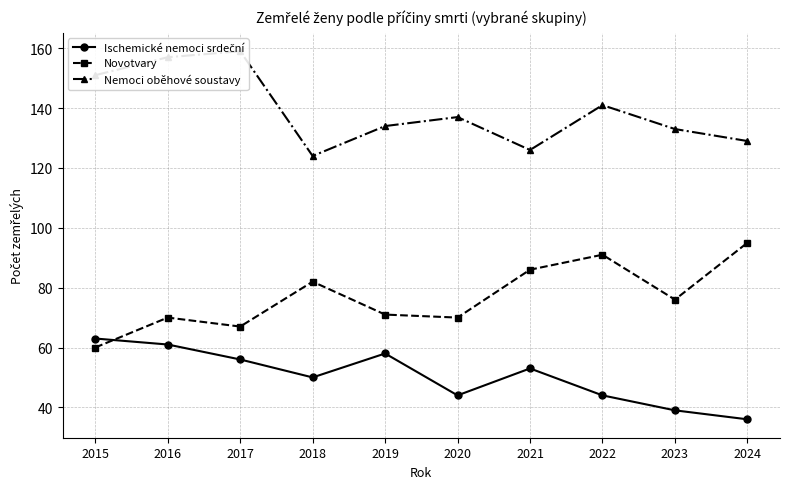

True or false: Novotvary and Nemoci oběhové soustavy intersect in this chart.

False